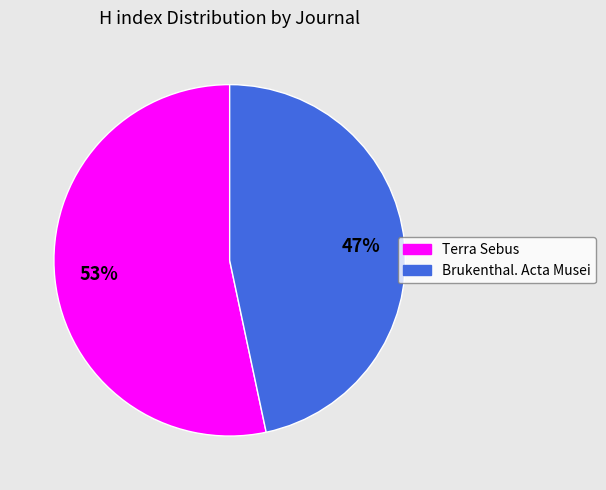

Which category has the smallest portion of the pie?

Brukenthal. Acta Musei